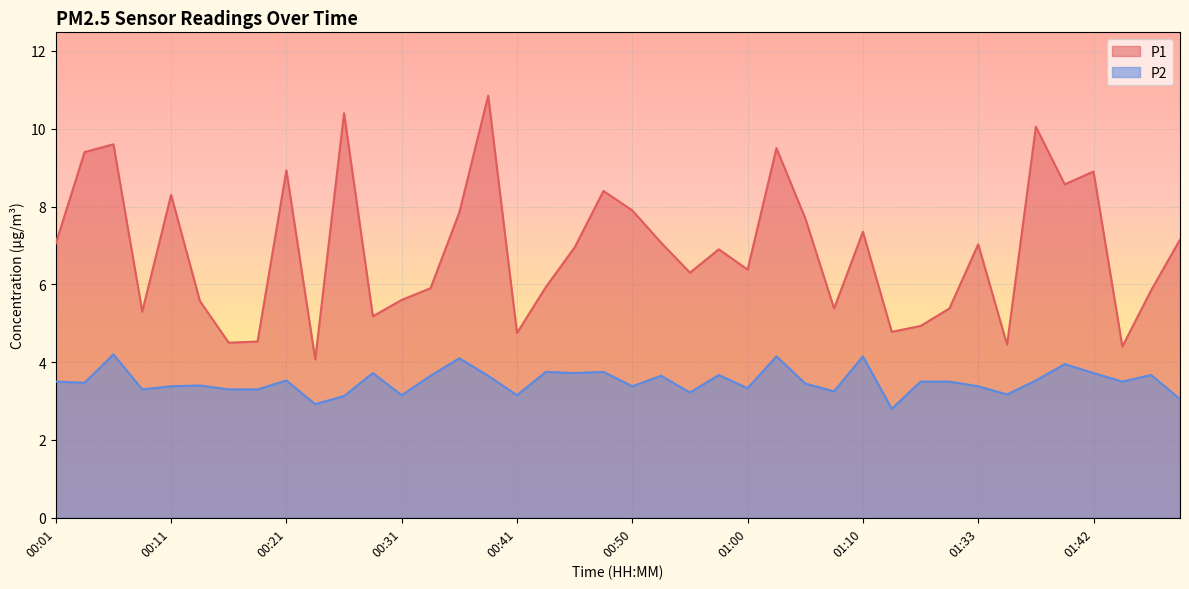

True or false: P2 and P1 cross at least once.

False